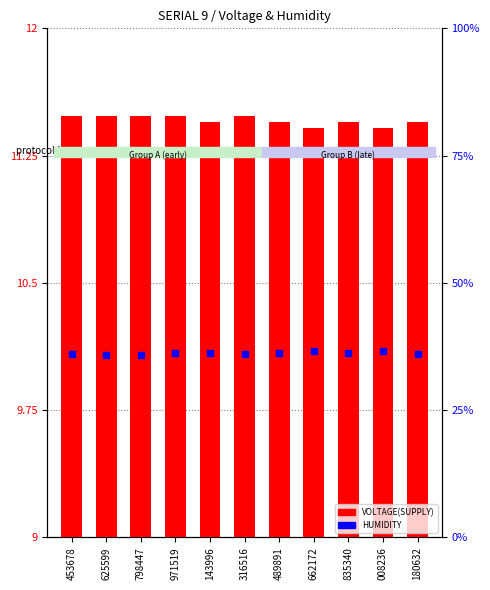

What position from the right is 798447?

9